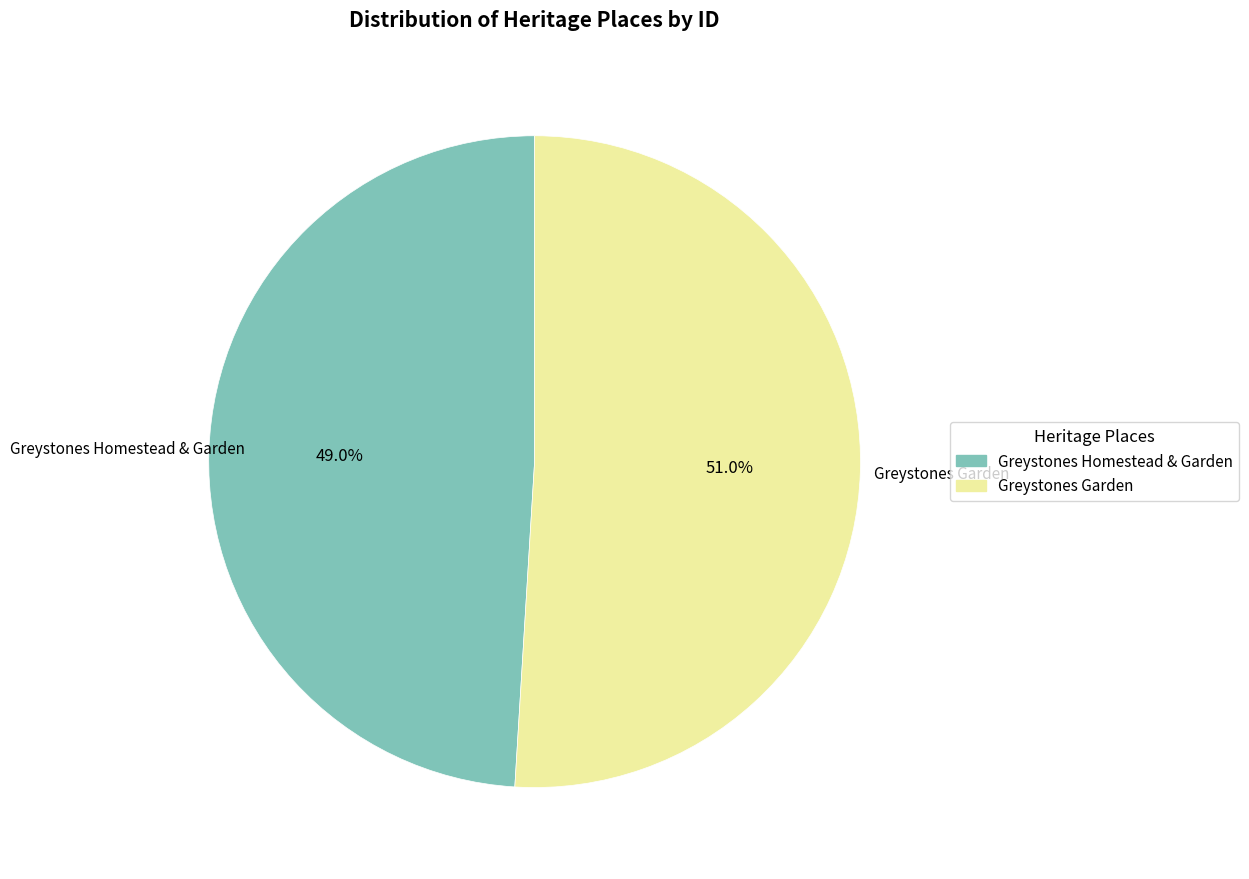

What is the largest slice in the pie chart?

Greystones Garden